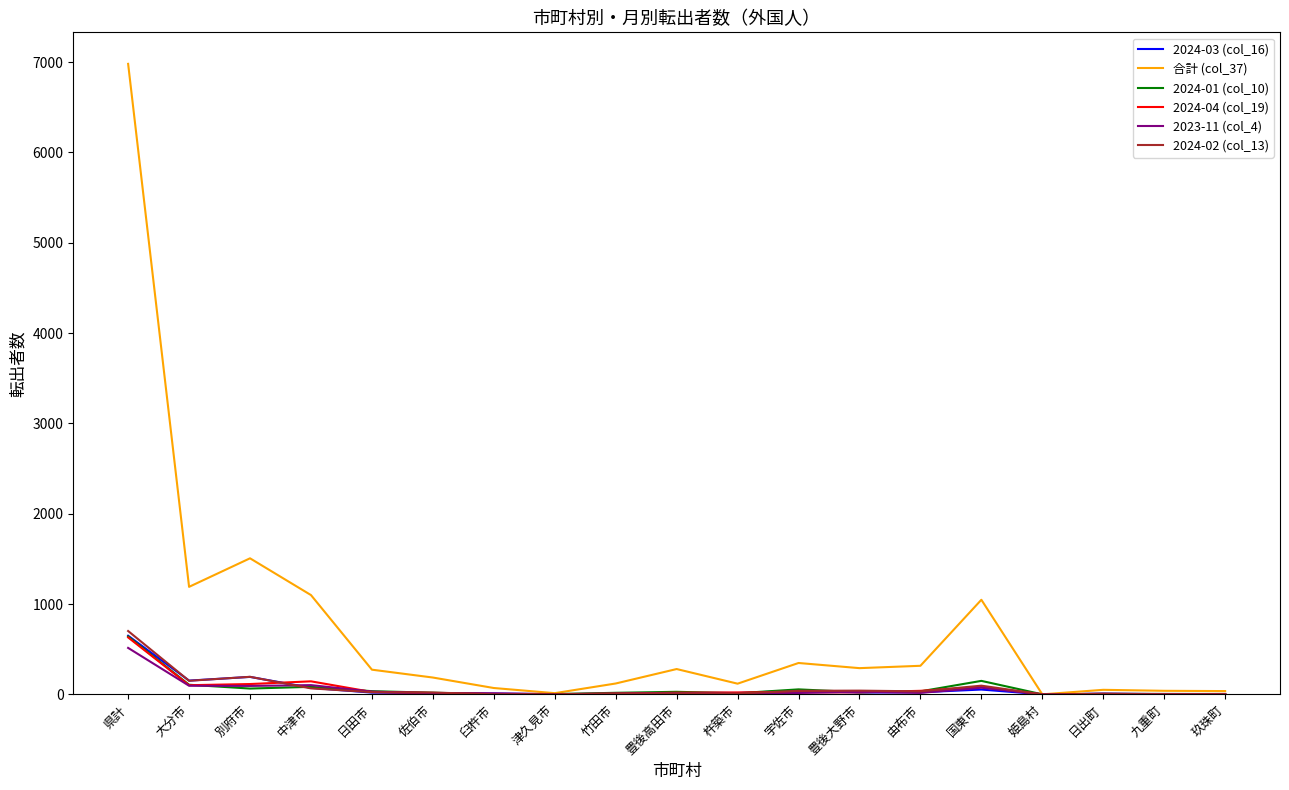

What are all the series names shown in the legend?

2024-03 (col_16), 合計 (col_37), 2024-01 (col_10), 2024-04 (col_19), 2023-11 (col_4), 2024-02 (col_13)